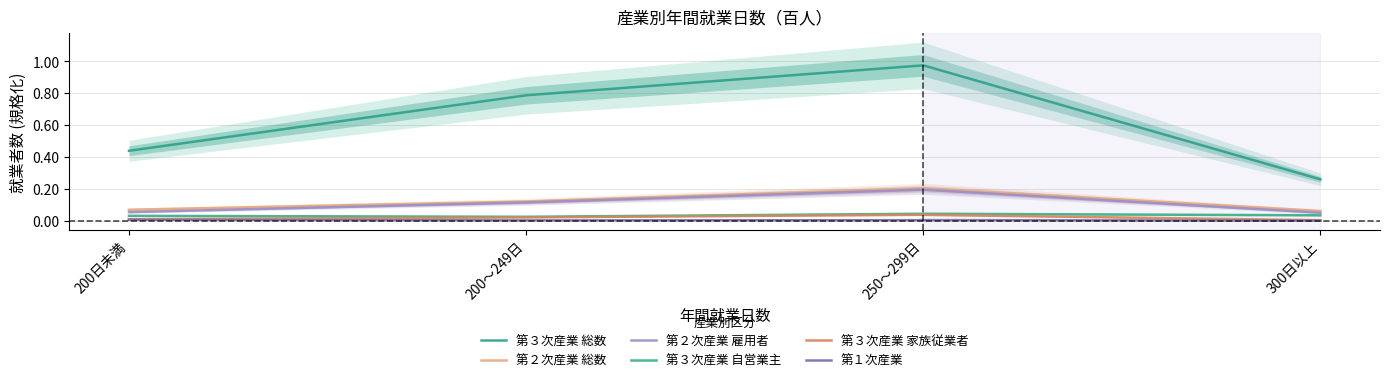

Which series has the widest spread of values?

第３次産業 総数